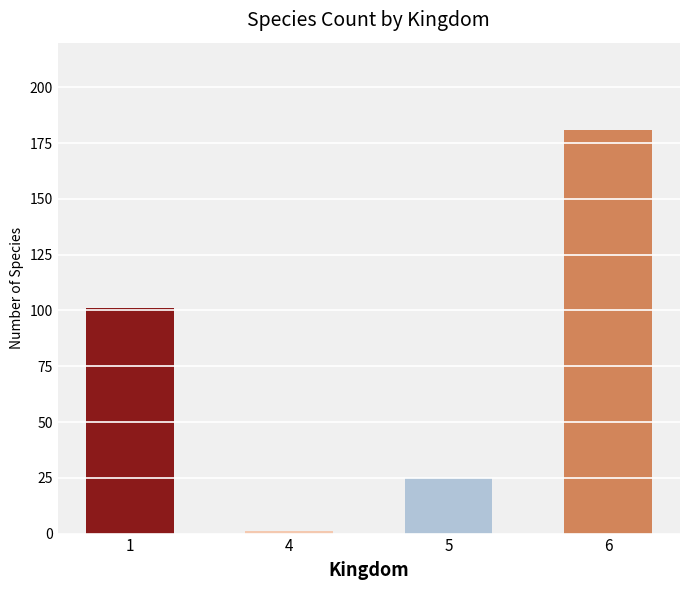

How many series are shown in this chart?

1